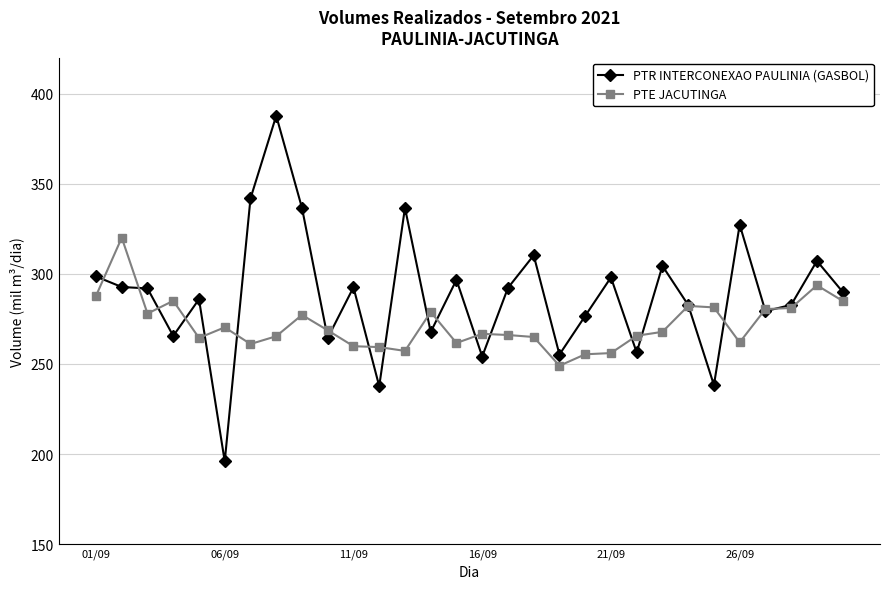

Is this an area chart (filled region under the line)?

No